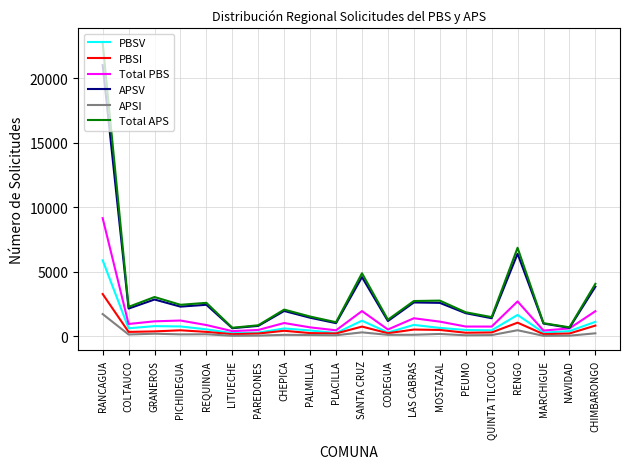

At how many categories does at least one series exceed 15586?

1